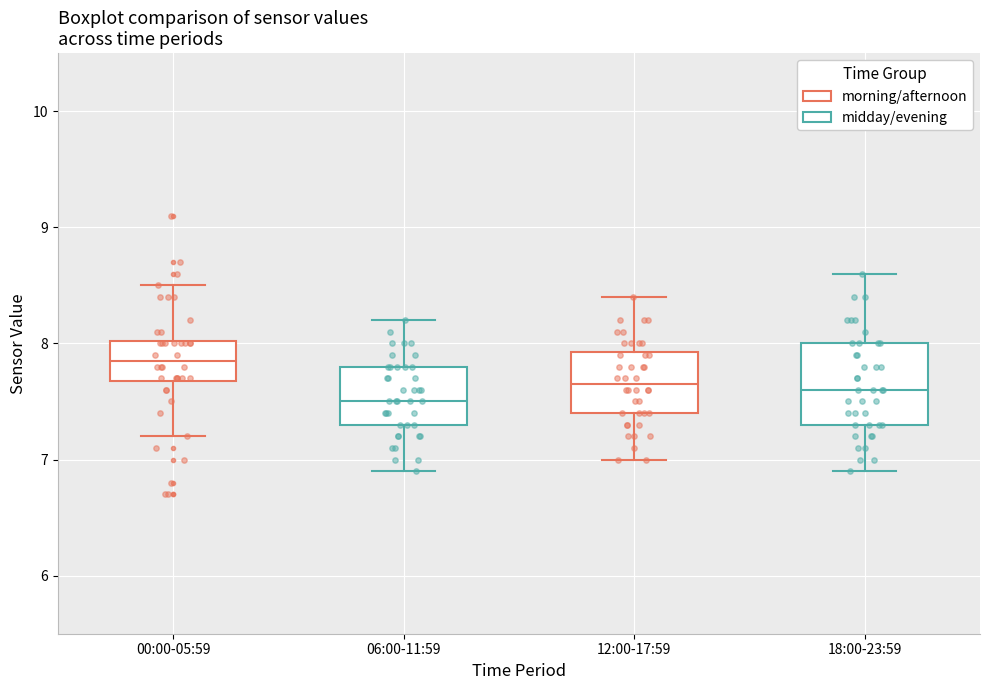

Comparing the boxes themselves (not the whiskers), which one is the tallest?

18:00-23:59